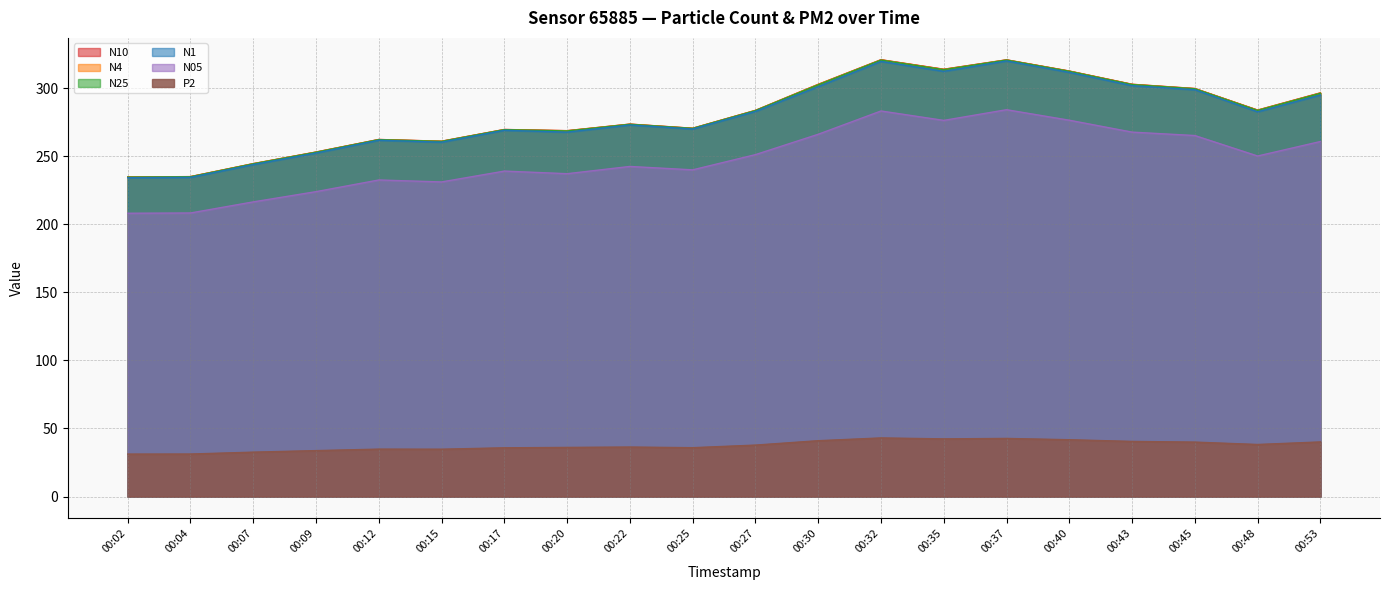

Reading left to right, list all the values displayed in this chart.

N10: 00:02=234.8	00:04=235.0	00:07=244.6	00:09=253.1	00:12=262.3	00:15=261.0	00:17=269.6	00:20=268.8	00:22=273.6	00:25=270.6	00:27=283.7	00:30=302.8	00:32=320.9	00:35=313.9	00:37=320.8	00:40=312.6	00:43=302.9	00:45=299.8	00:48=283.9	00:53=296.6
N4: 00:02=234.7	00:04=235.0	00:07=244.5	00:09=253.0	00:12=262.3	00:15=261.0	00:17=269.6	00:20=268.7	00:22=273.6	00:25=270.5	00:27=283.6	00:30=302.7	00:32=320.8	00:35=313.8	00:37=320.8	00:40=312.5	00:43=302.8	00:45=299.7	00:48=283.9	00:53=296.5
N25: 00:02=234.7	00:04=234.9	00:07=244.4	00:09=252.9	00:12=262.2	00:15=260.9	00:17=269.5	00:20=268.6	00:22=273.5	00:25=270.4	00:27=283.5	00:30=302.5	00:32=320.7	00:35=313.6	00:37=320.7	00:40=312.4	00:43=302.7	00:45=299.6	00:48=283.7	00:53=296.3
N1: 00:02=234.2	00:04=234.5	00:07=243.9	00:09=252.4	00:12=261.8	00:15=260.3	00:17=269.1	00:20=267.7	00:22=273.0	00:25=270.0	00:27=282.9	00:30=301.2	00:32=319.7	00:35=312.4	00:37=320.0	00:40=311.6	00:43=301.9	00:45=298.9	00:48=282.6	00:53=295.0
N05: 00:02=208.1	00:04=208.3	00:07=216.5	00:09=224.0	00:12=232.6	00:15=231.1	00:17=239.1	00:20=237.2	00:22=242.5	00:25=240.0	00:27=251.2	00:30=266.1	00:32=283.2	00:35=276.3	00:37=284.2	00:40=276.5	00:43=267.7	00:45=265.2	00:48=250.2	00:53=260.8
P2: 00:02=31.2	00:04=31.2	00:07=32.6	00:09=33.7	00:12=34.8	00:15=34.8	00:17=35.8	00:20=36.1	00:22=36.4	00:25=35.9	00:27=37.8	00:30=41.0	00:32=43.0	00:35=42.4	00:37=42.7	00:40=41.7	00:43=40.5	00:45=40.0	00:48=38.2	00:53=40.1